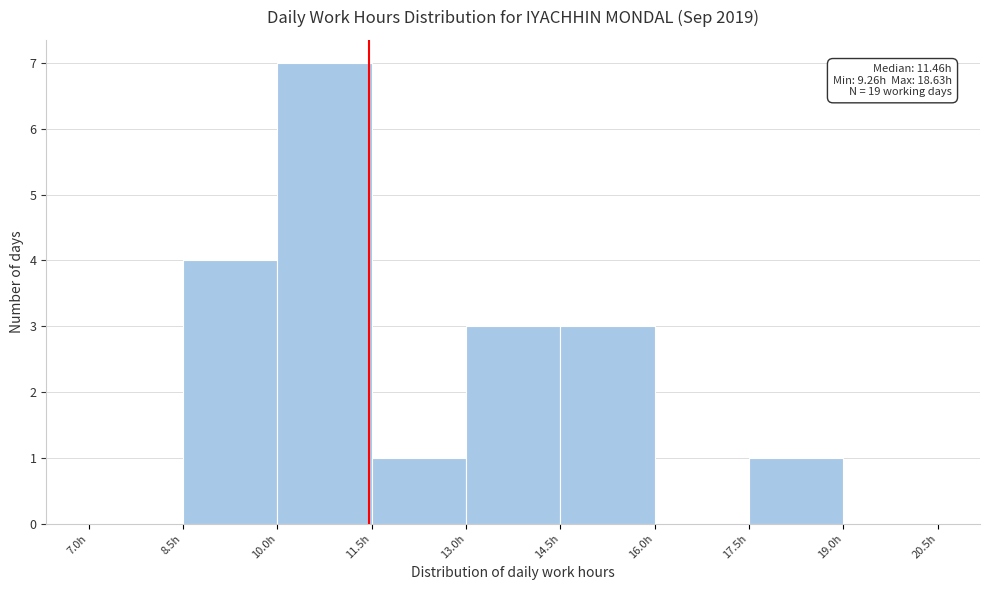

Over which range of the x-axis is the bar tallest?

10.0 to 11.5